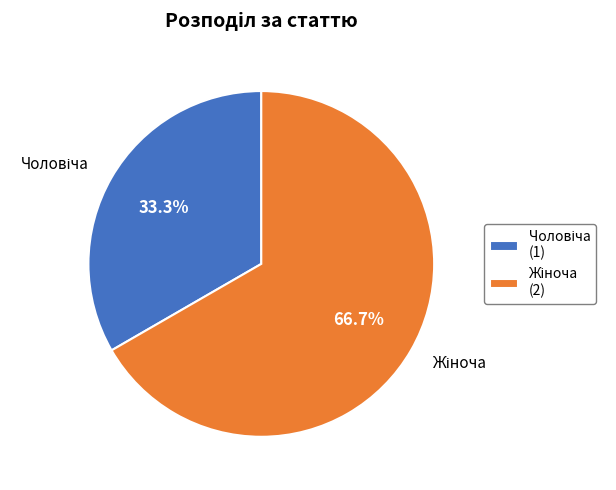

Does any single category account for the majority?

Yes